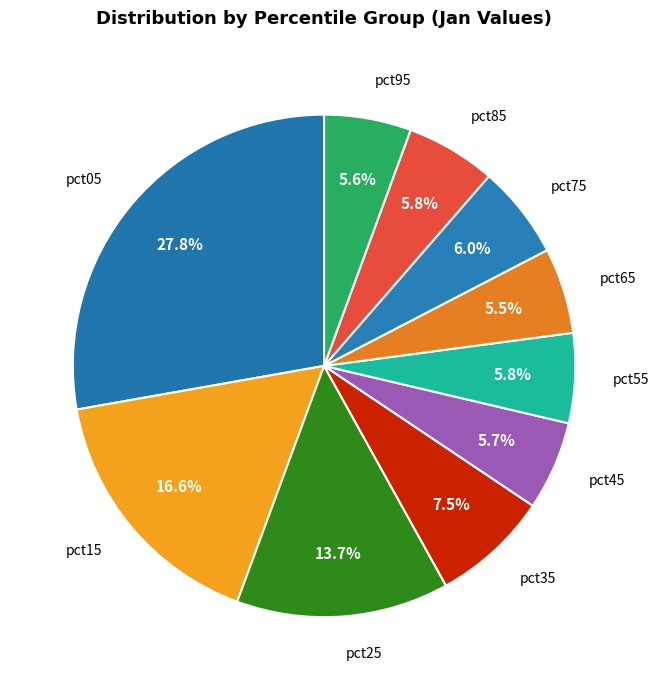

Rank the categories by value from lowest to highest.

pct65, pct95, pct45, pct55, pct85, pct75, pct35, pct25, pct15, pct05